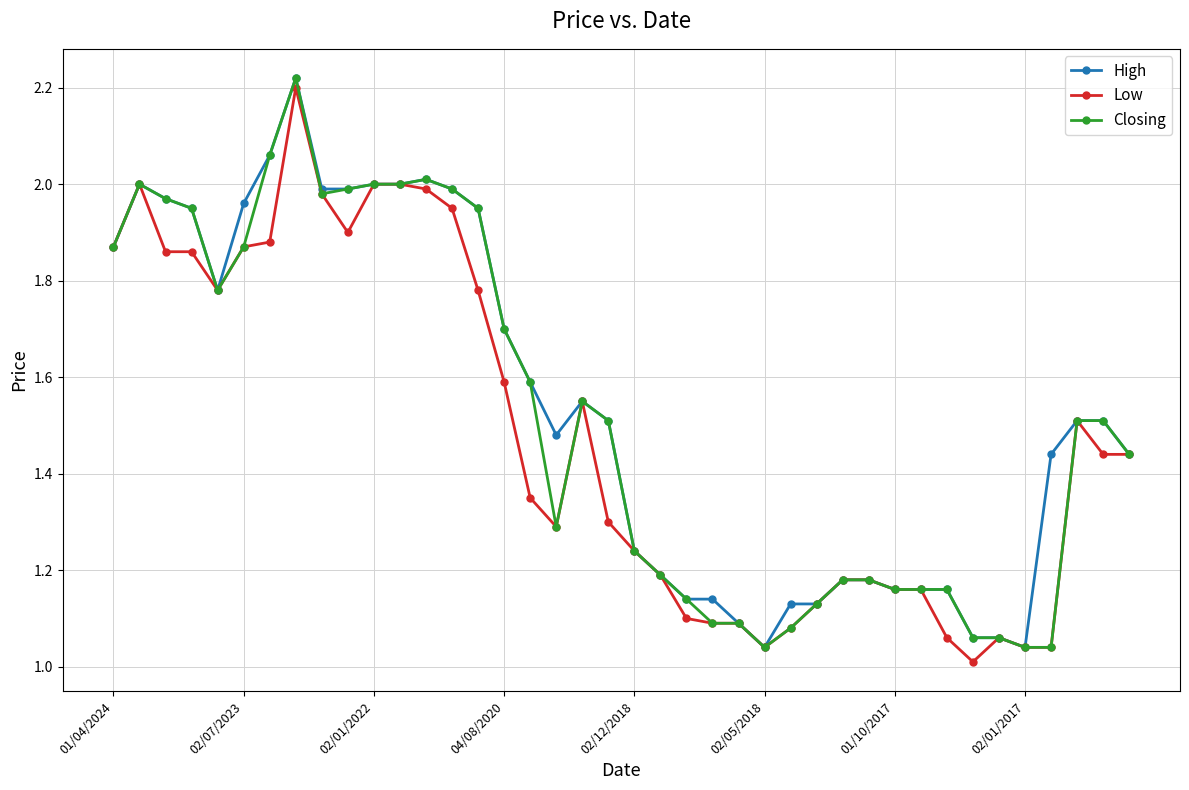

True or false: Closing has more than 1 points higher than both neighbors.

True